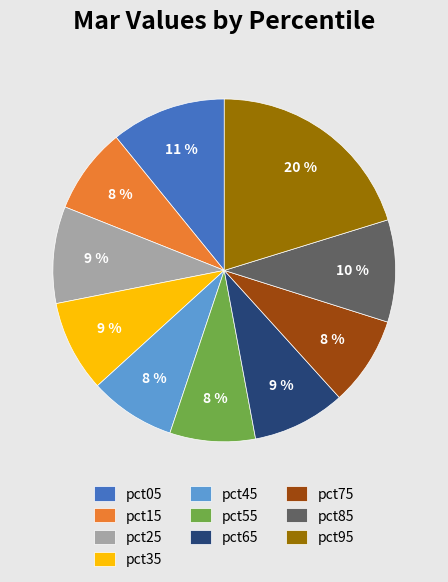

To the nearest percent, what is the difference between the largest and smallest slice percentages?

12%